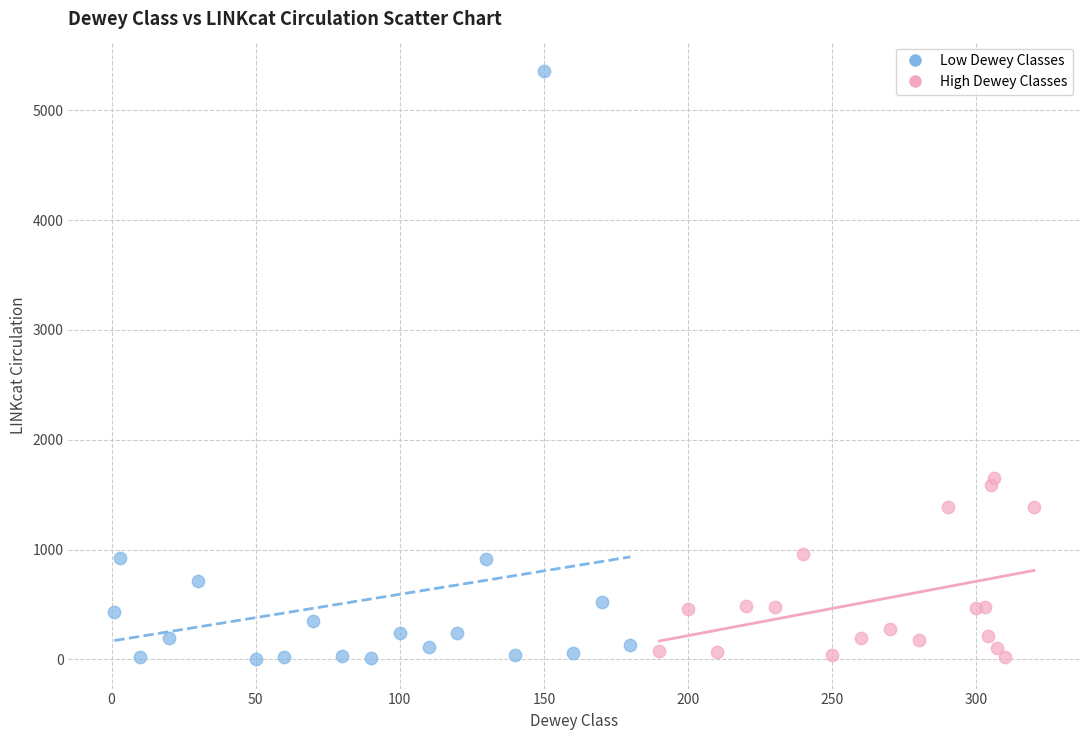

Which series contains the highest Y value?

Low Dewey Classes